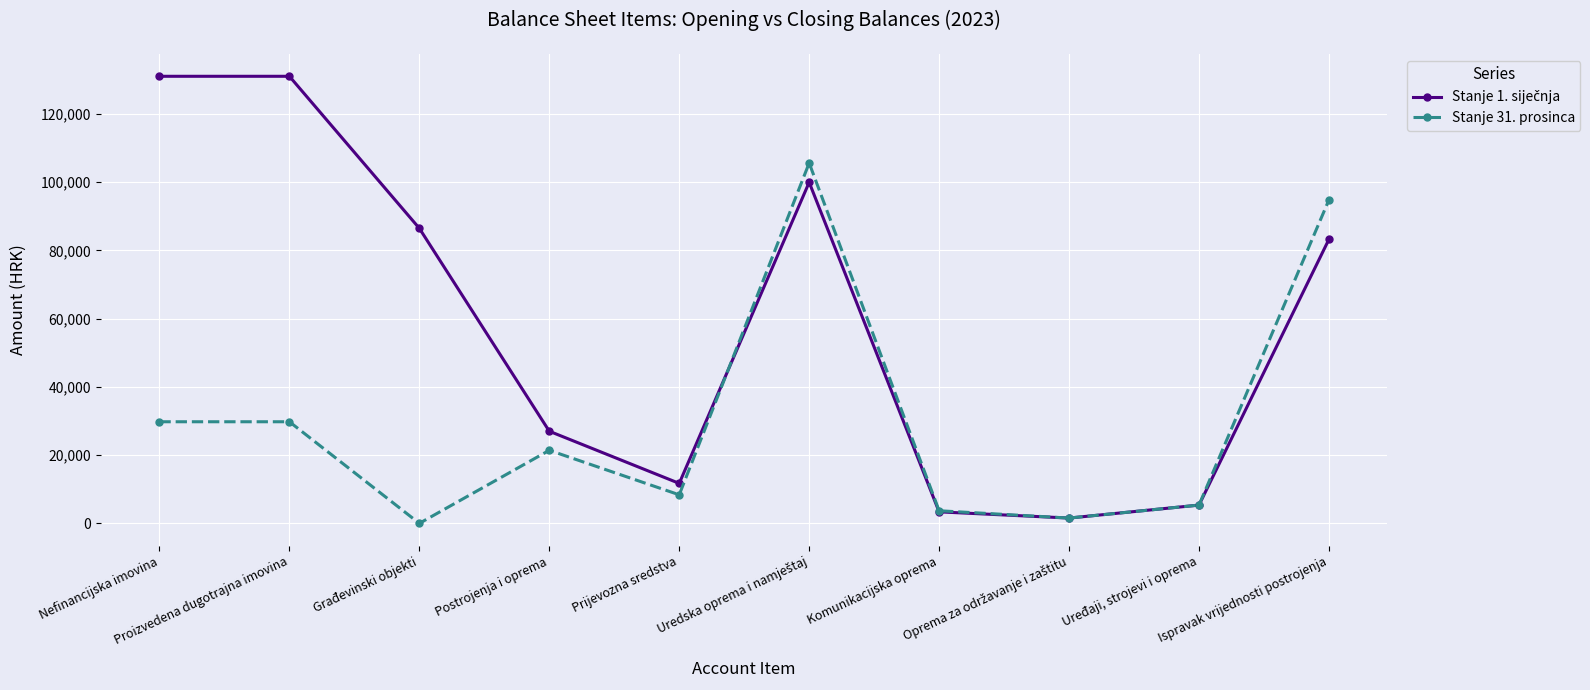

What is the value of the Stanje 31. prosinca point at the 4th from the left?

21401.6